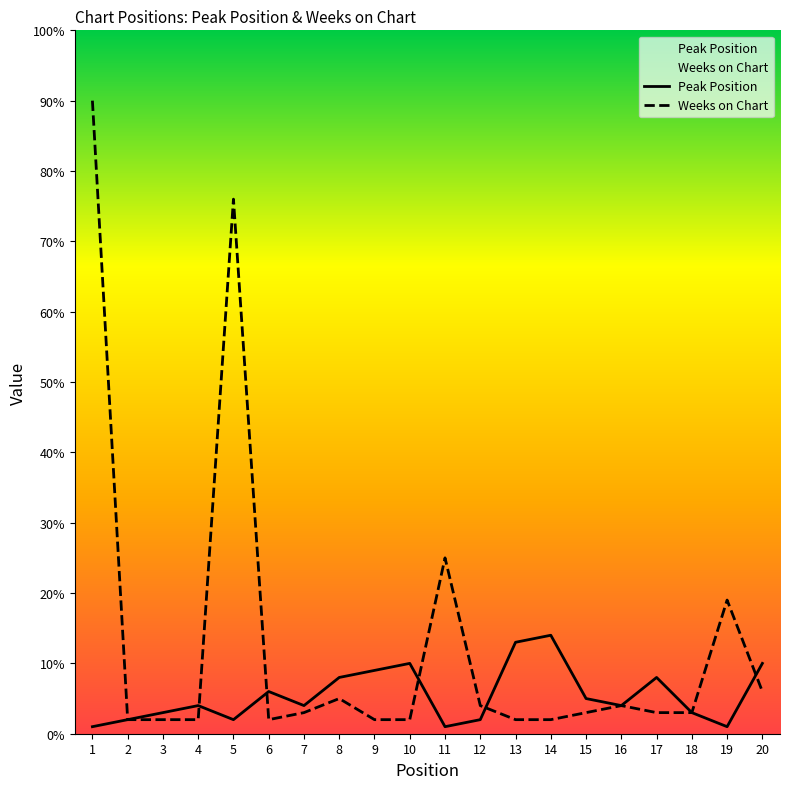

Reading left to right, extract all data points from this chart.

Peak Position: 1	2	3	4	2	6	4	8	9	10	1	2	13	14	5	4	8	3	1	10
Weeks on Chart: 90	2	2	2	76	2	3	5	2	2	25	4	2	2	3	4	3	3	19	6